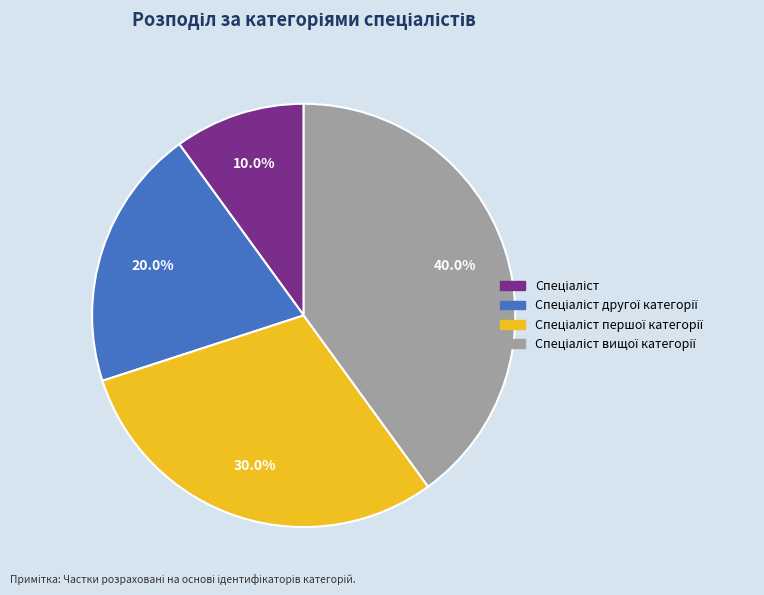

Is there a majority slice in this chart?

No